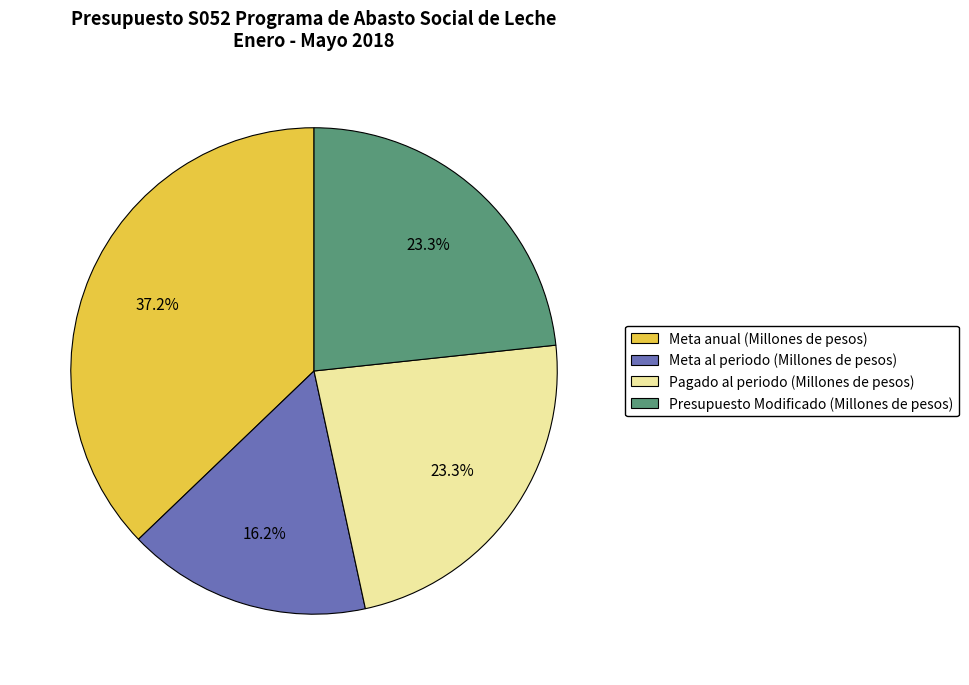

What is the largest slice in the pie chart?

Meta anual (Millones de pesos)